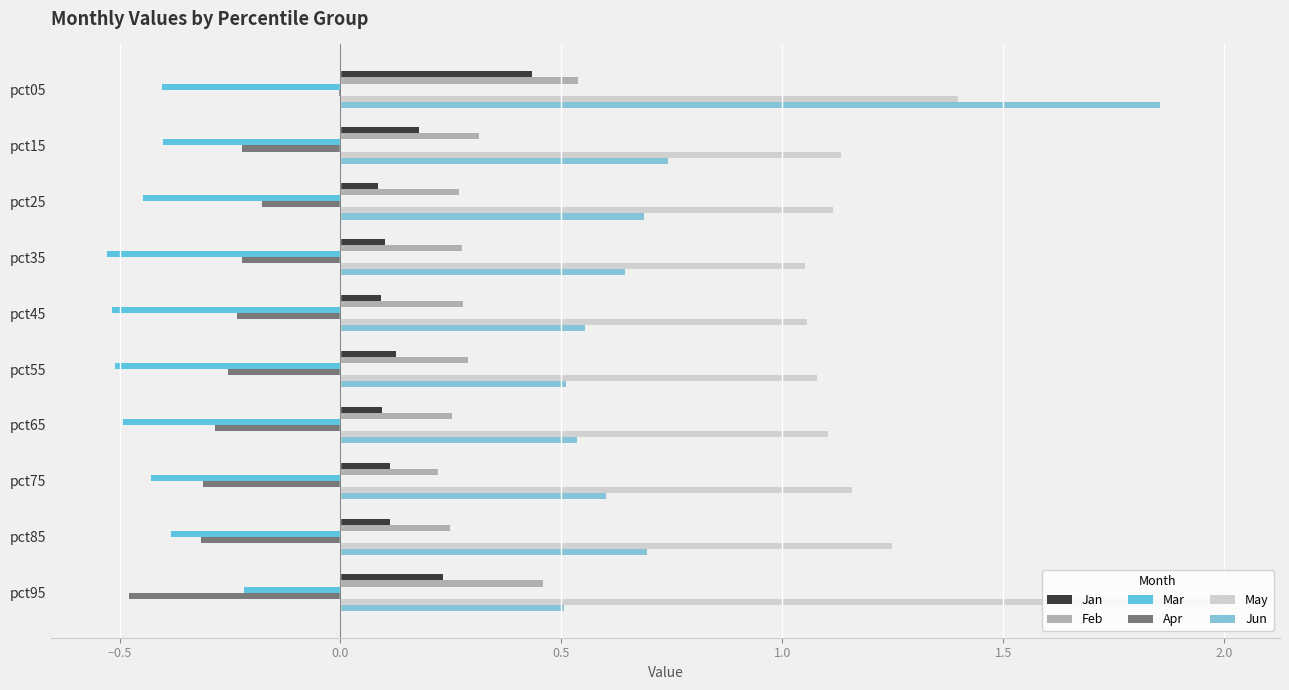

Which label corresponds to the largest value in the chart?

pct95